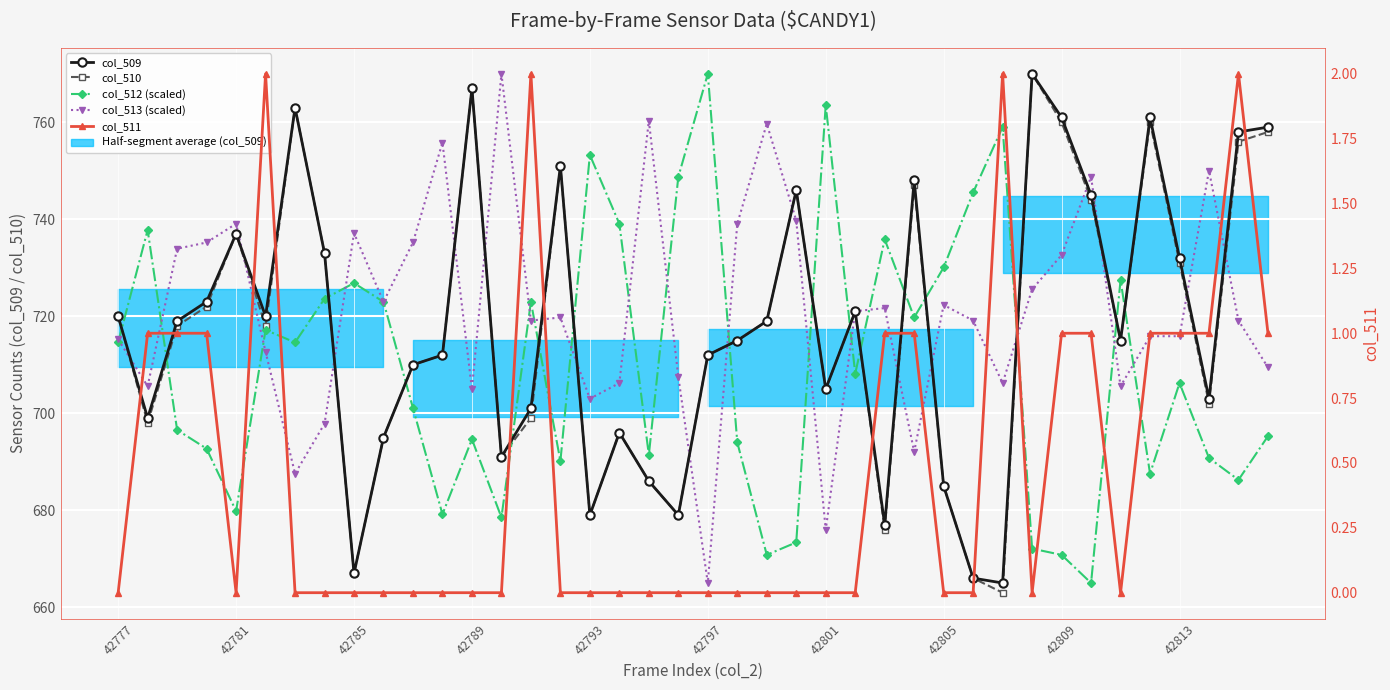

What are all the series names shown in the legend?

col_509, col_510, col_512 (scaled), col_513 (scaled), col_511